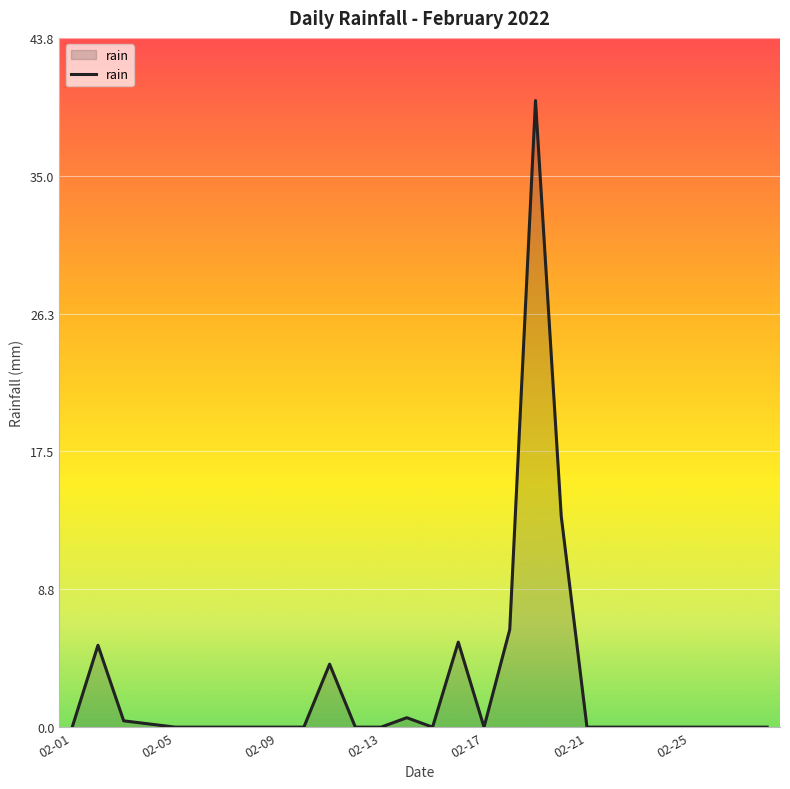

Does the chart have visible grid lines?

Yes